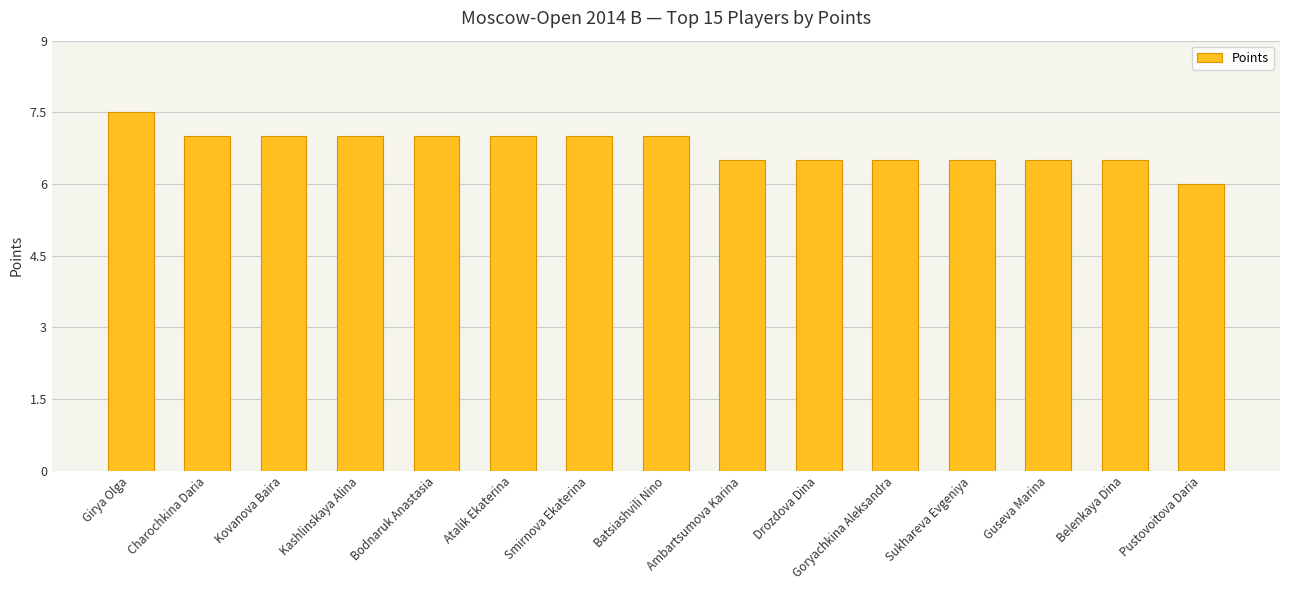

True or false: the data shows 7.0 at Bodnaruk Anastasia.

True